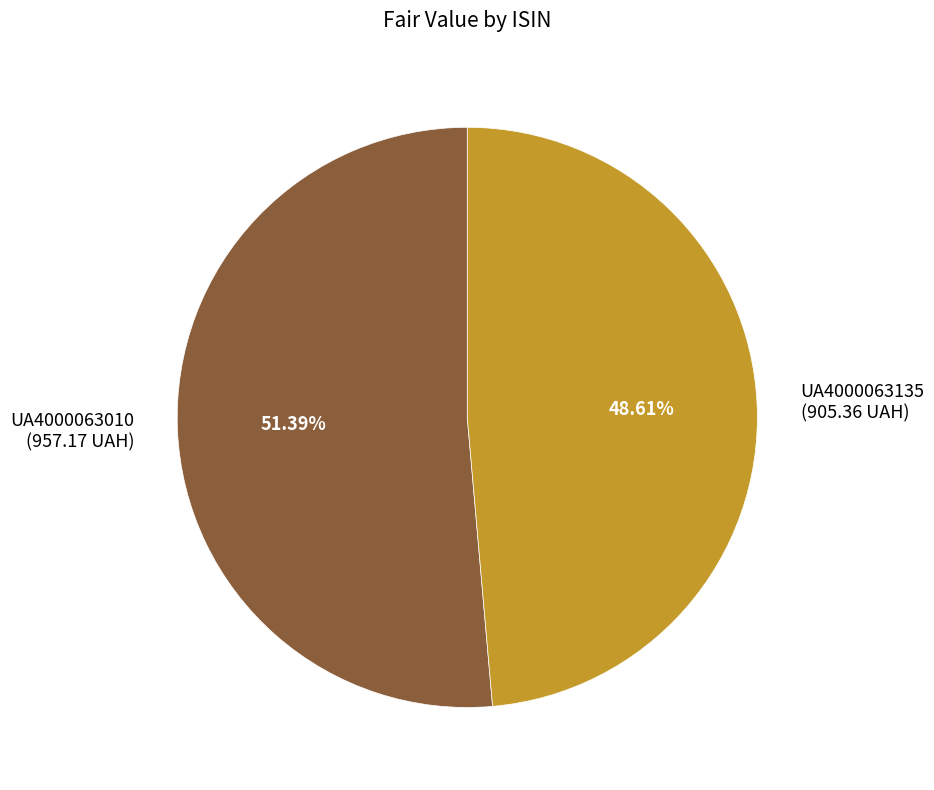

True or false: UA4000063135 accounts for 49% of the total.

True